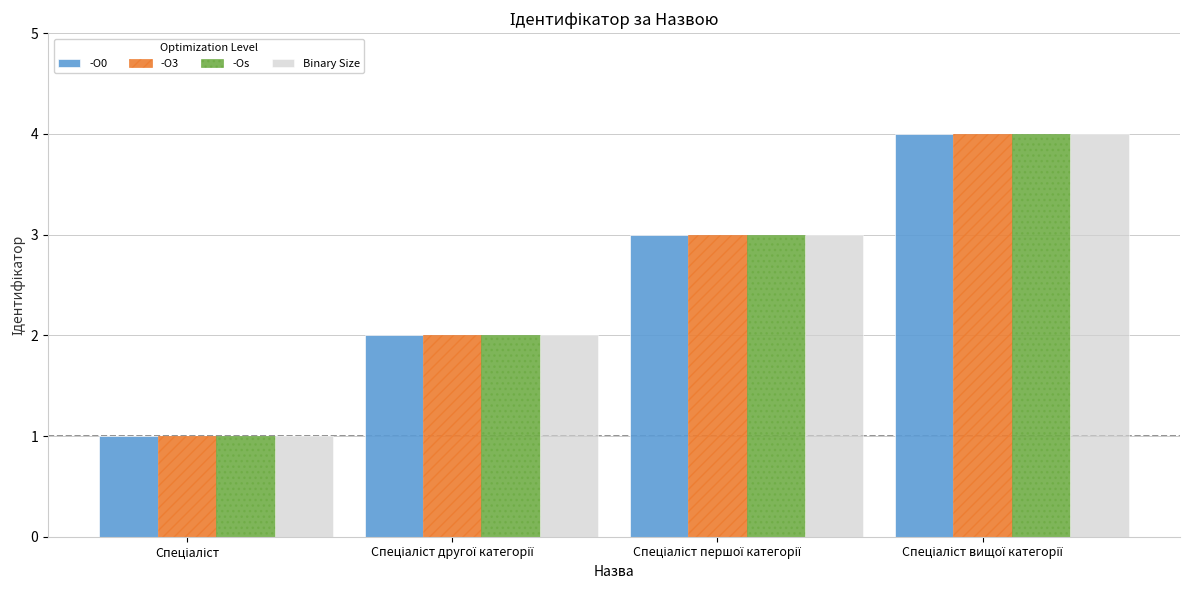

What is the sum of all Binary Size values?

10